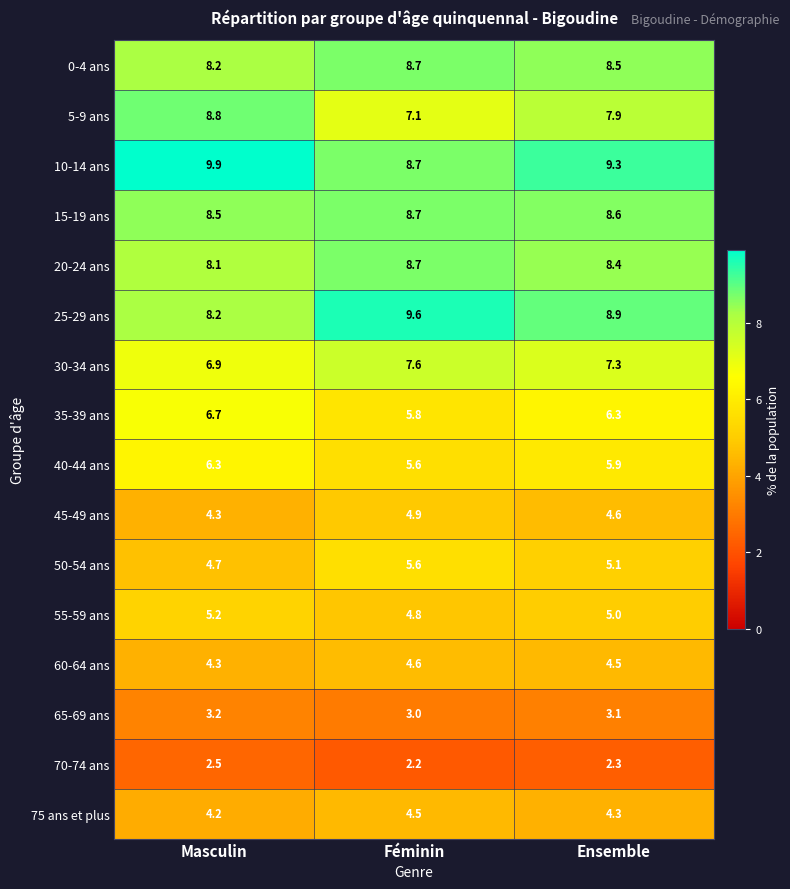

Which label corresponds to the largest value in the chart?

Masculin